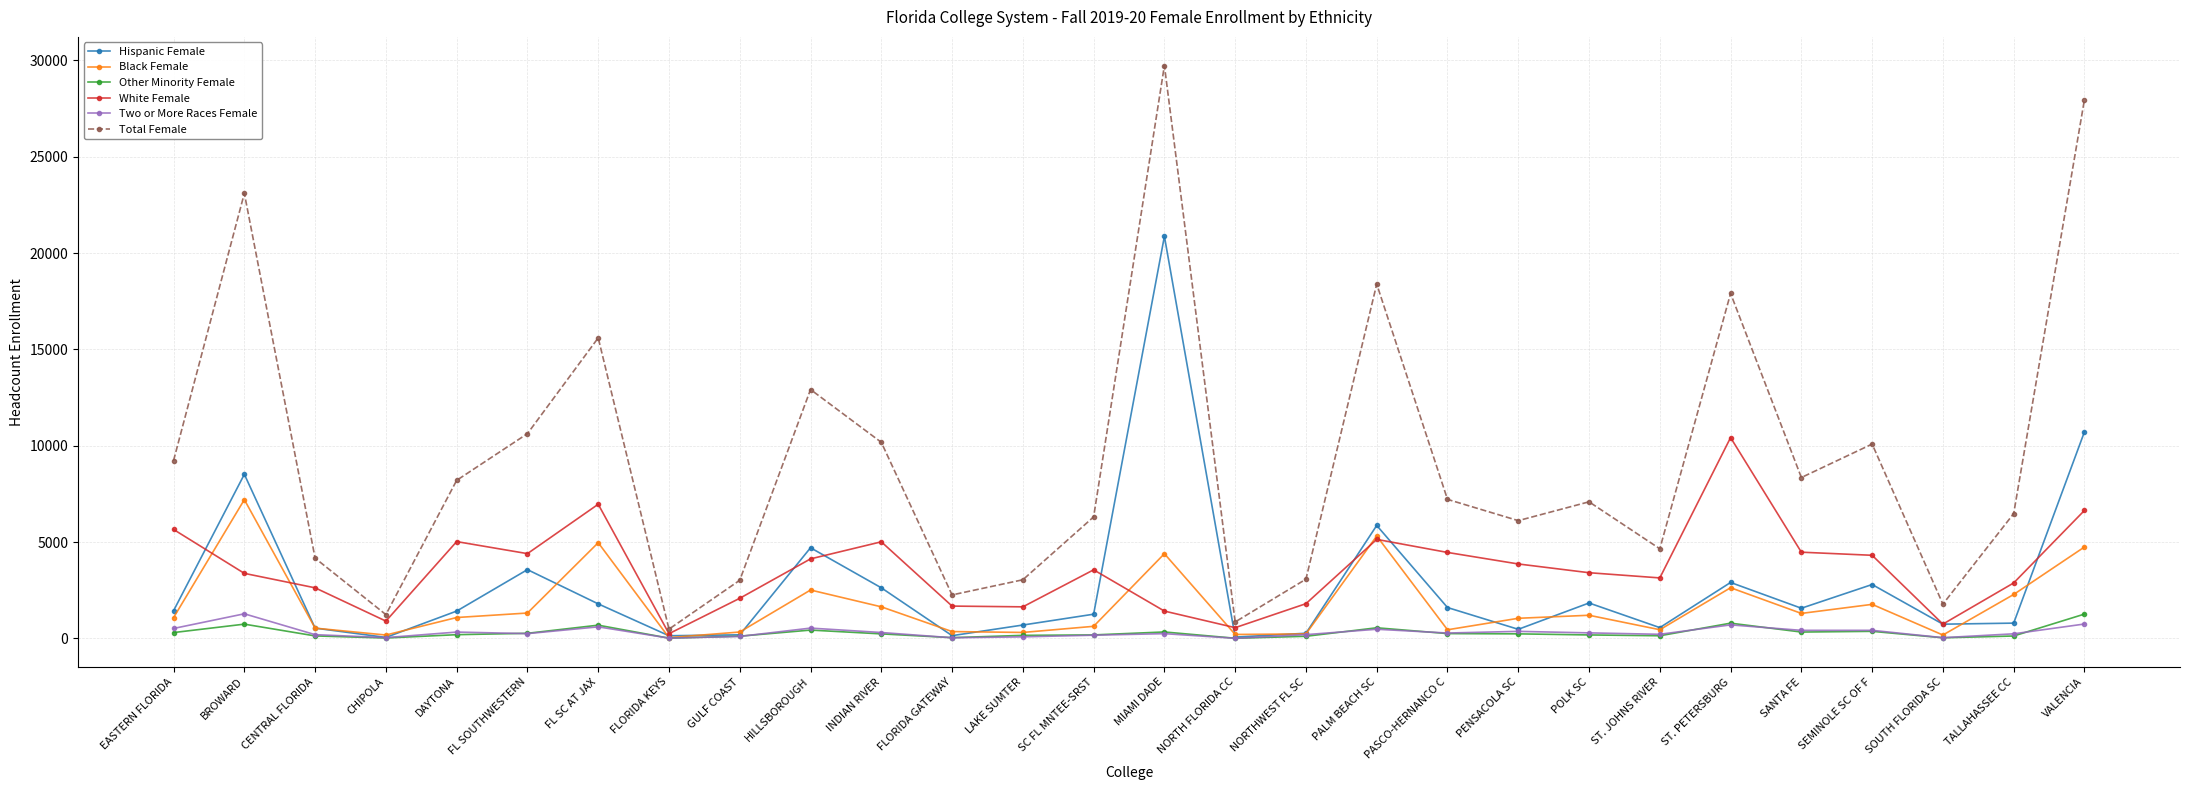

What is the sum of the Hispanic Female values at FL SC AT JAX and CENTRAL FLORIDA?

2327